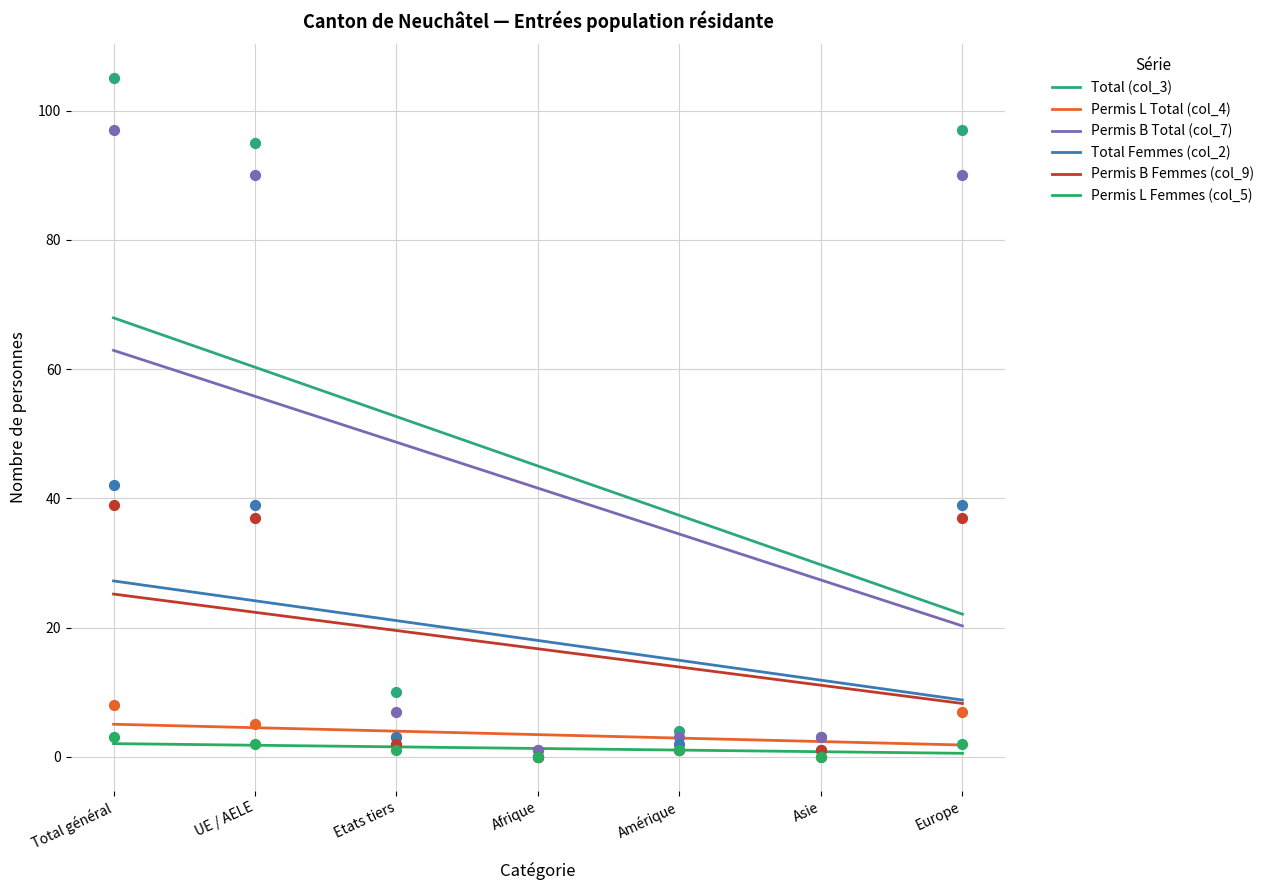

Is the value of Total Femmes (col_2) at Amérique greater than the value of Total (col_3) at Etats tiers?

No